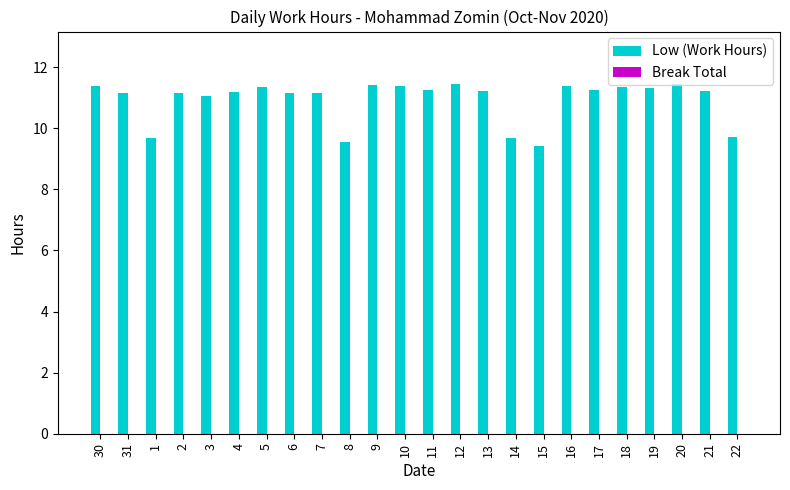

Does the chart contain stacked bars?

No